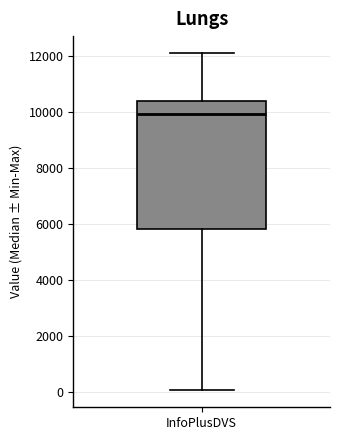

Where is the upper edge of the box for InfoPlusDVS on the y-axis? The values are not printed on the chart, so give them approximately, as read against the axis.

10400